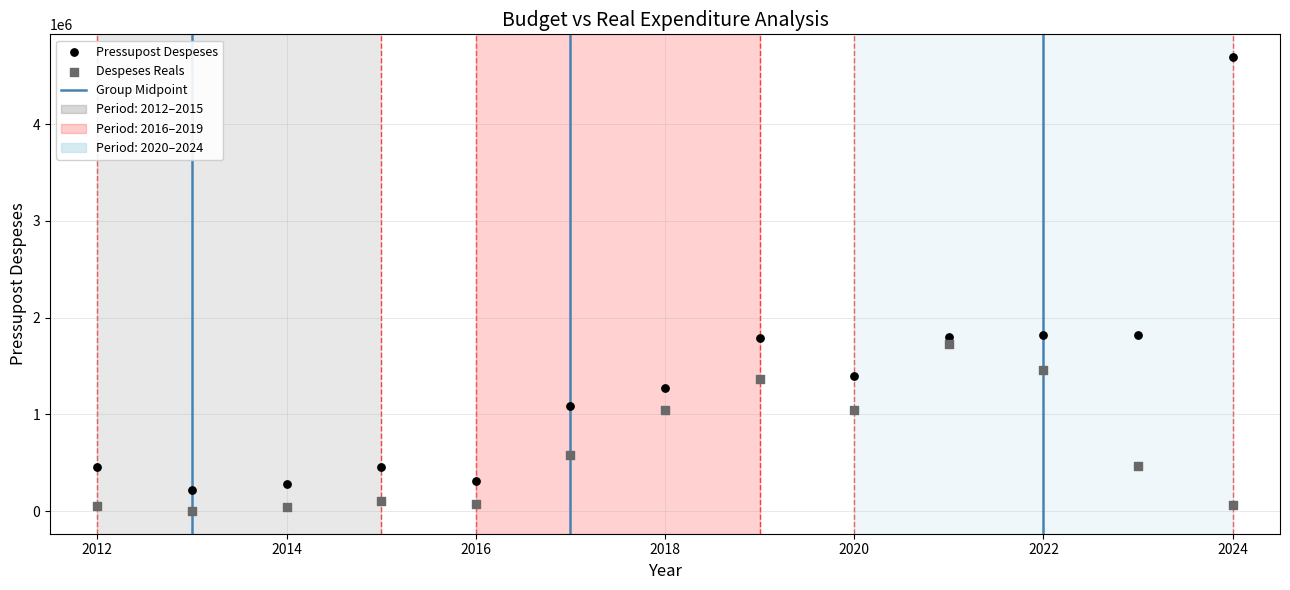

Across all data points, what is the range of X values (max minus min)?

12.0